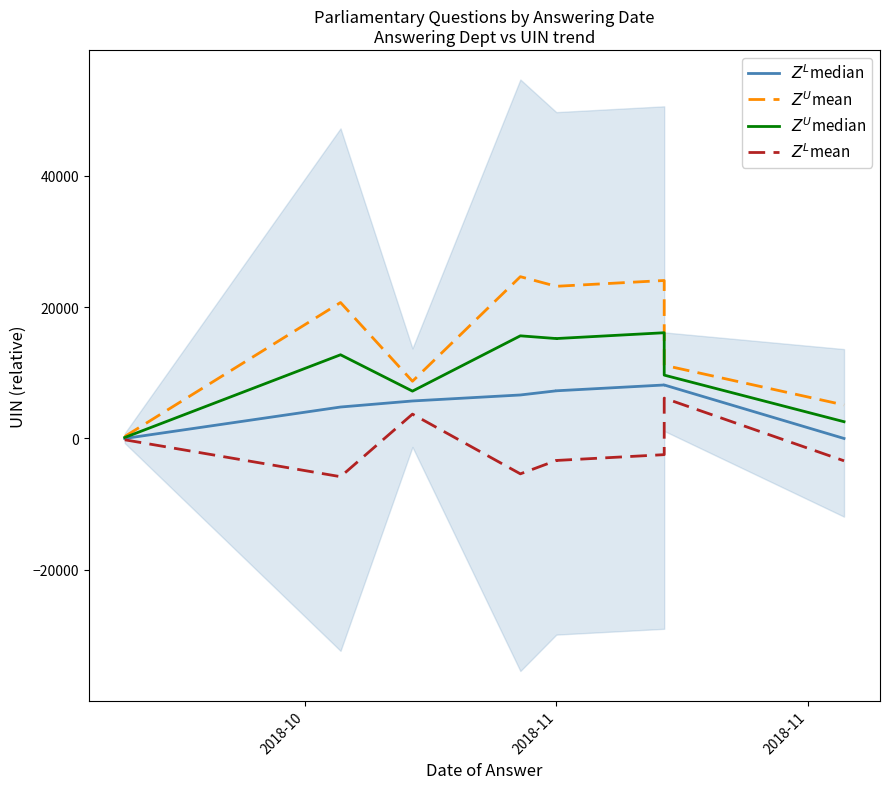

How many lines are shown in the chart?

4